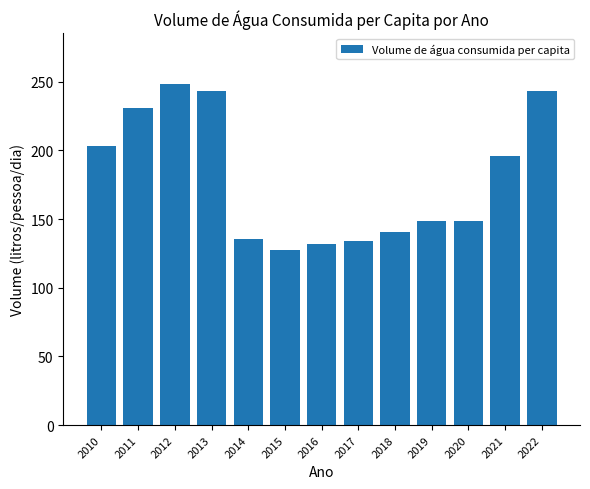

What is the average value?

179.3